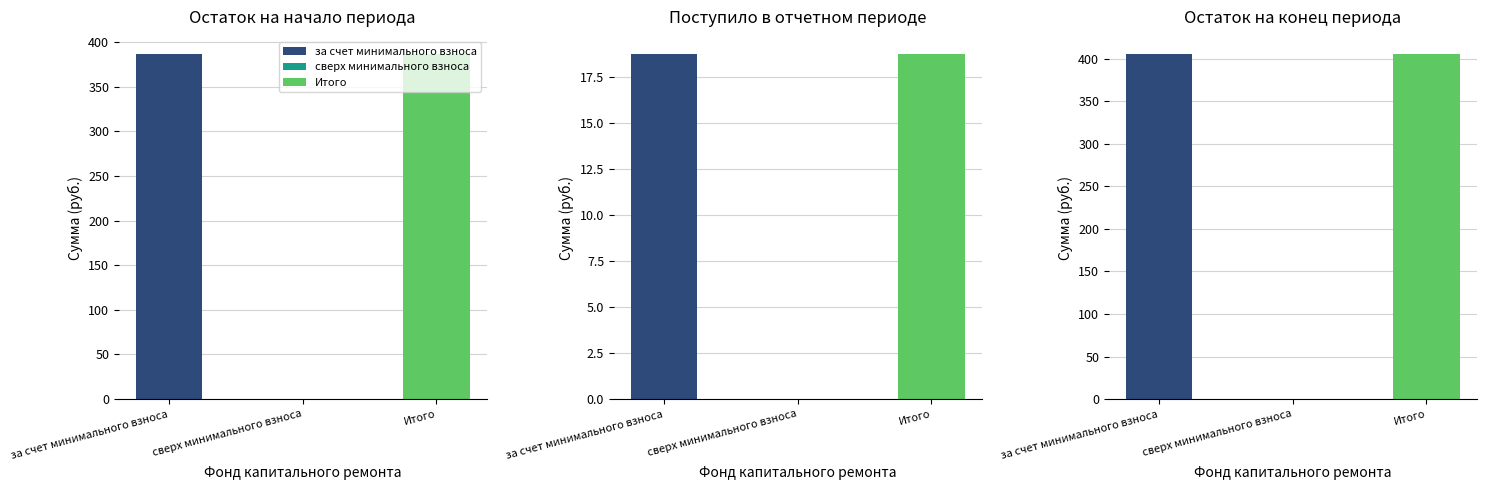

Where does the Остаток на конец series first go above 405?

за счет минимального взноса